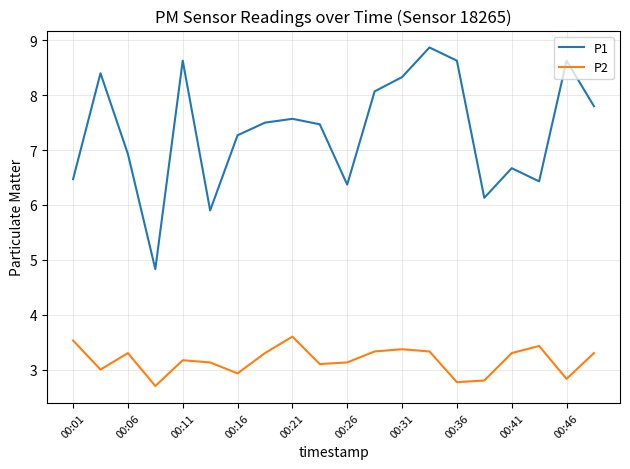

What is the difference between the maximum and minimum values in the P1 series?

4.0